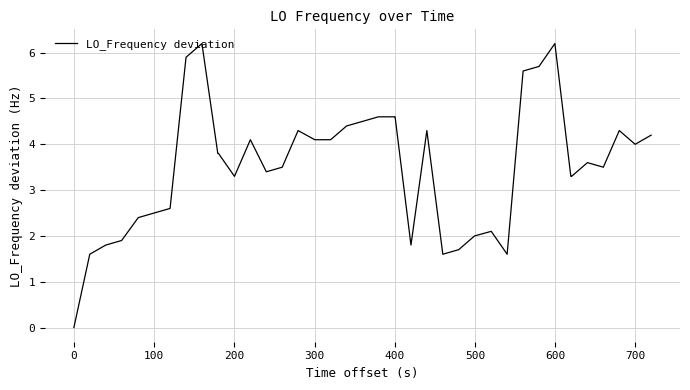

What is the difference between the maximum and minimum values?

6.2